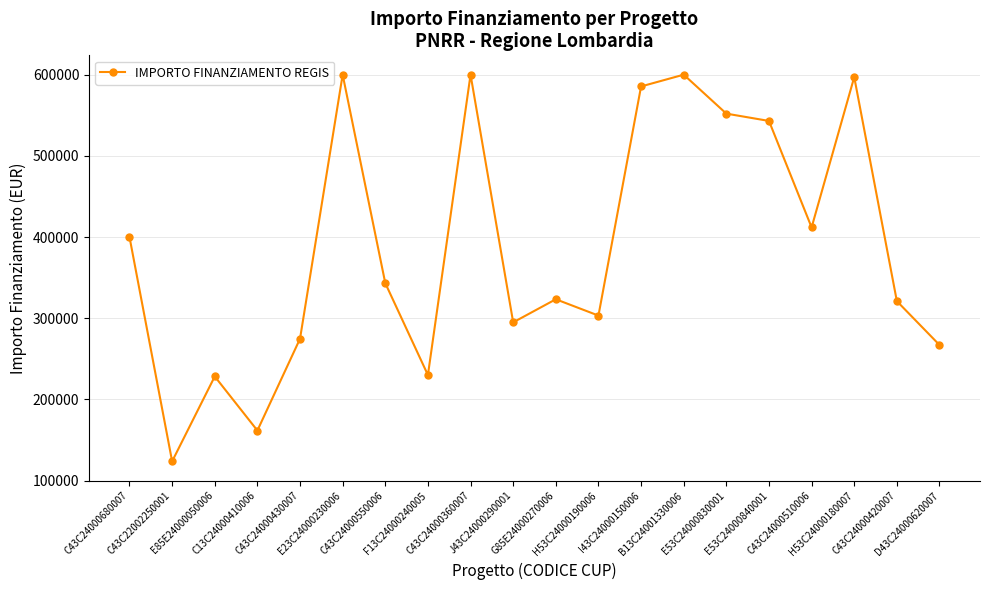

Which has a higher value, I43C24000150006 or B13C24001330006?

B13C24001330006